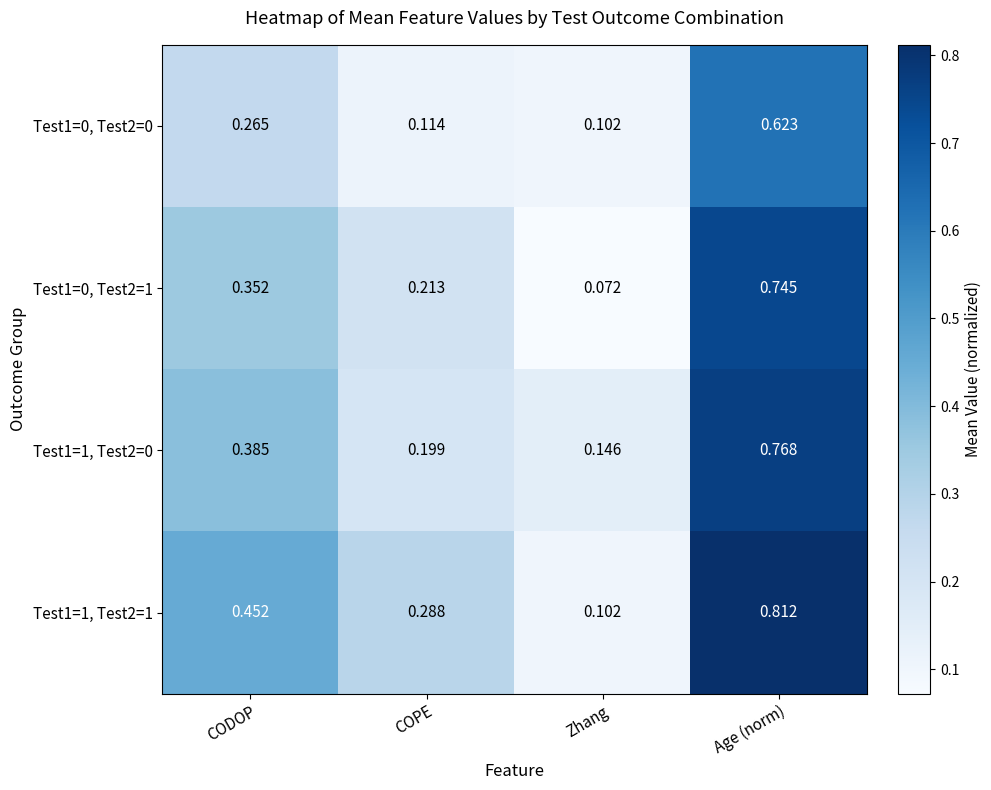

Which category has the highest value across all series?

Age (norm)